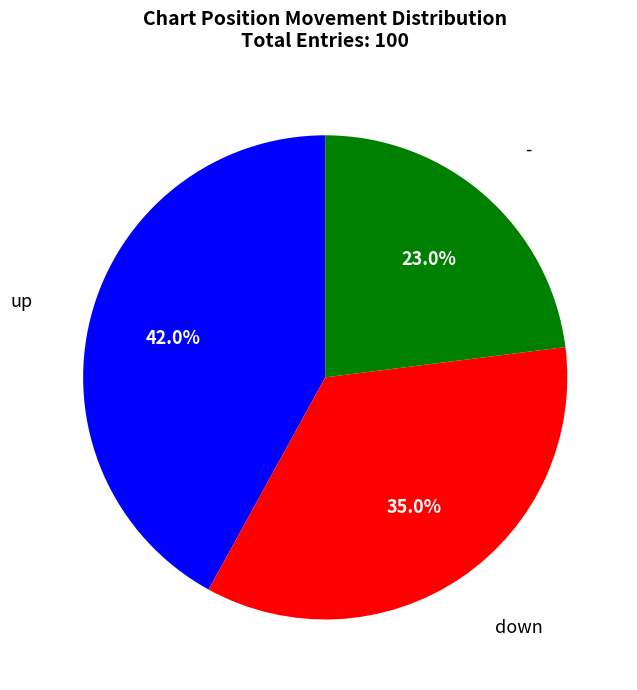

Count the number of slices in the pie.

3